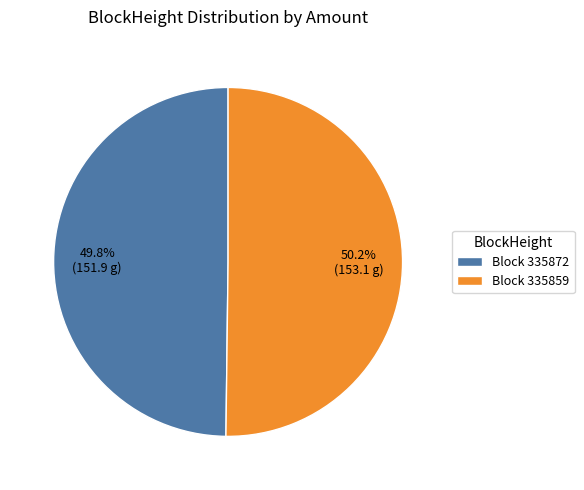

How many segments does this pie chart have?

2